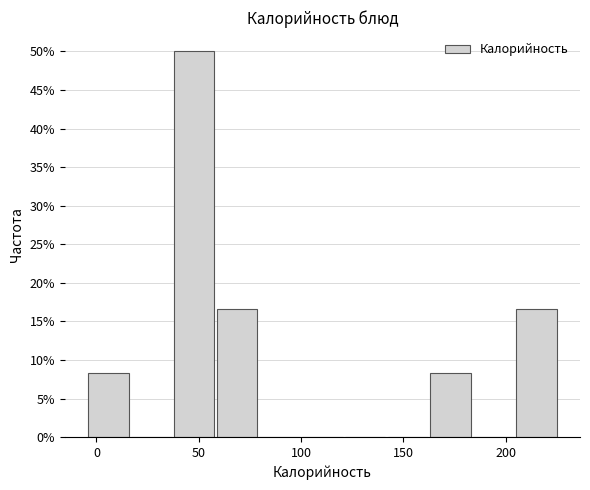

Reading left to right, transcribe this chart: for each bar, give the range it covers on the x-axis and its height. Neither the bar edges nor the heights are printed on the chart, so give them approximately, as read against the axes.

-5 to 15: 8.5
15 to 40: 0
40 to 60: 50.0
60 to 80: 16.5
80 to 100: 0
100 to 120: 0
120 to 140: 0
140 to 165: 0
165 to 185: 8.5
185 to 205: 0
205 to 225: 16.5